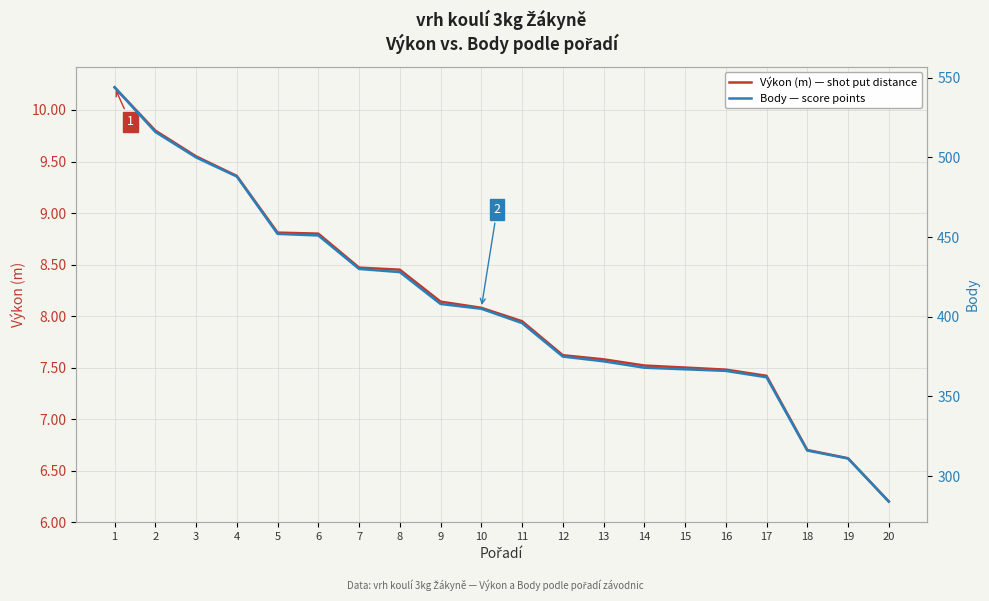

Is the value of Výkon (m) — shot put distance at 2 greater than the value of Body — score points at 18?

No